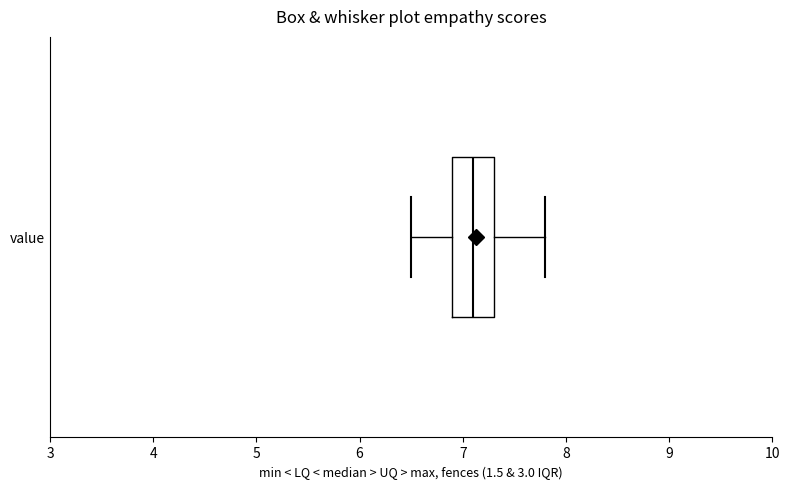

Transcribe this box plot: give where the median line is, the range the box spans, and where the two whiskers end, as read against the x-axis. The values are not printed on the chart, so give them approximately, as read against the axis.

median 7.1, box 6.9 to 7.3, whiskers 6.5 to 7.8